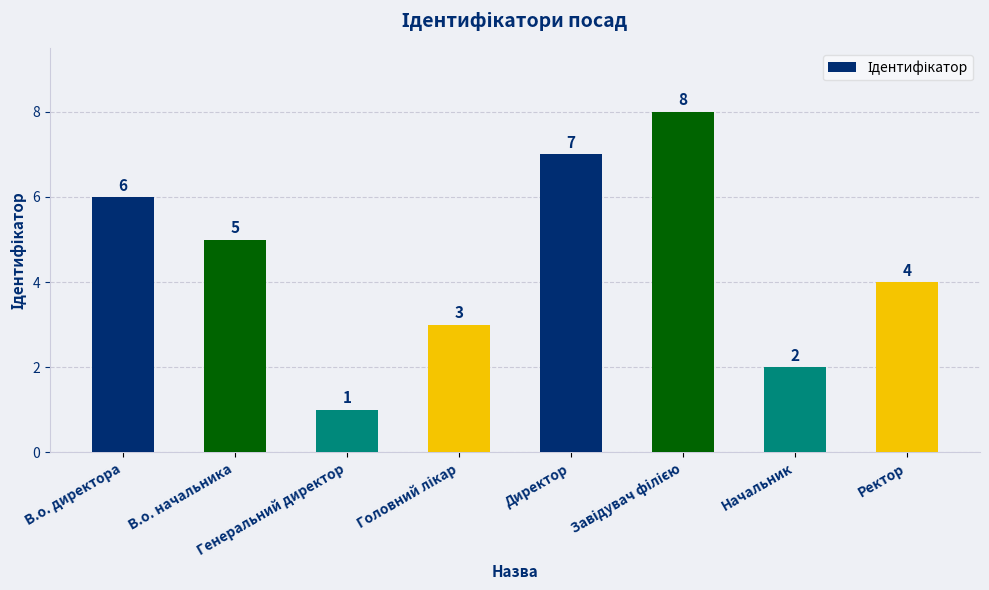

At which label is the value closest to 4?

Ректор